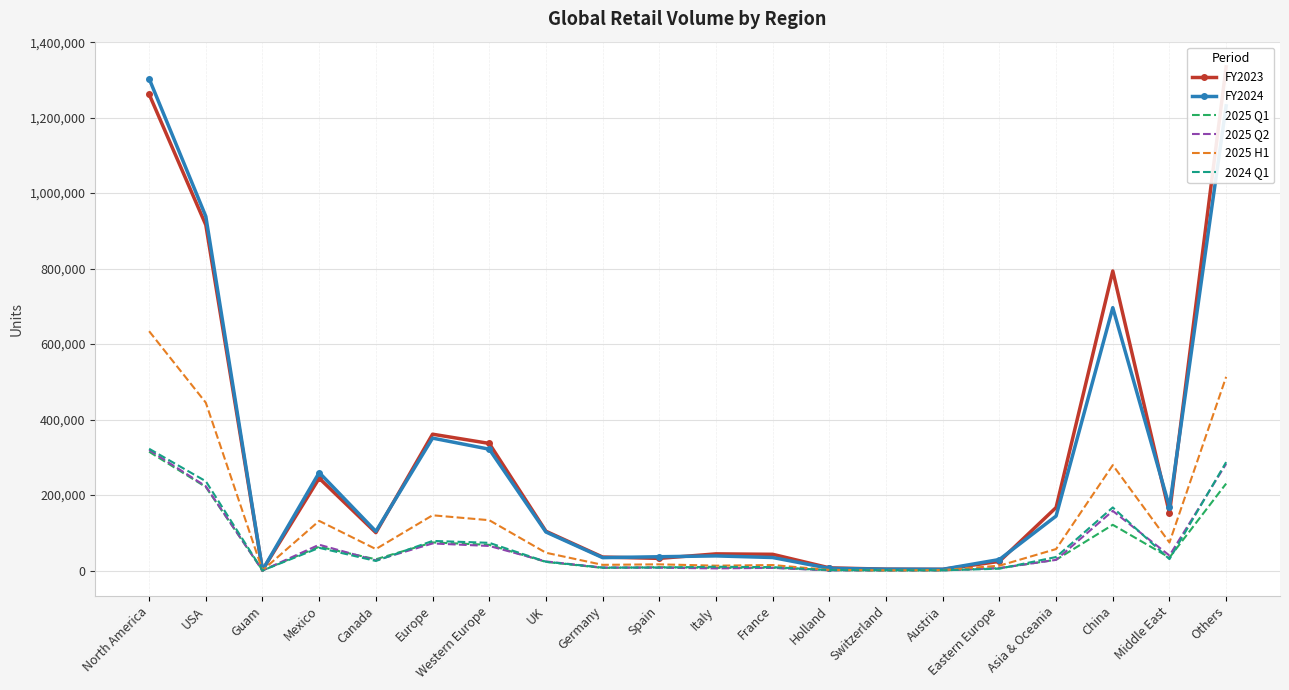

Where is FY2023 nearest to the value 667894?

China